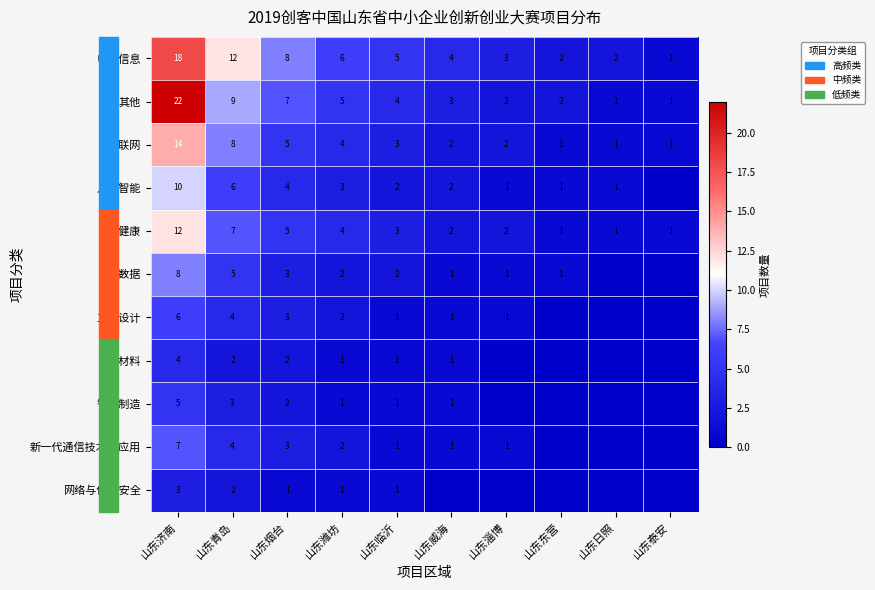

The 工业设计 series shows 3 at 山东济南. True or false?

False